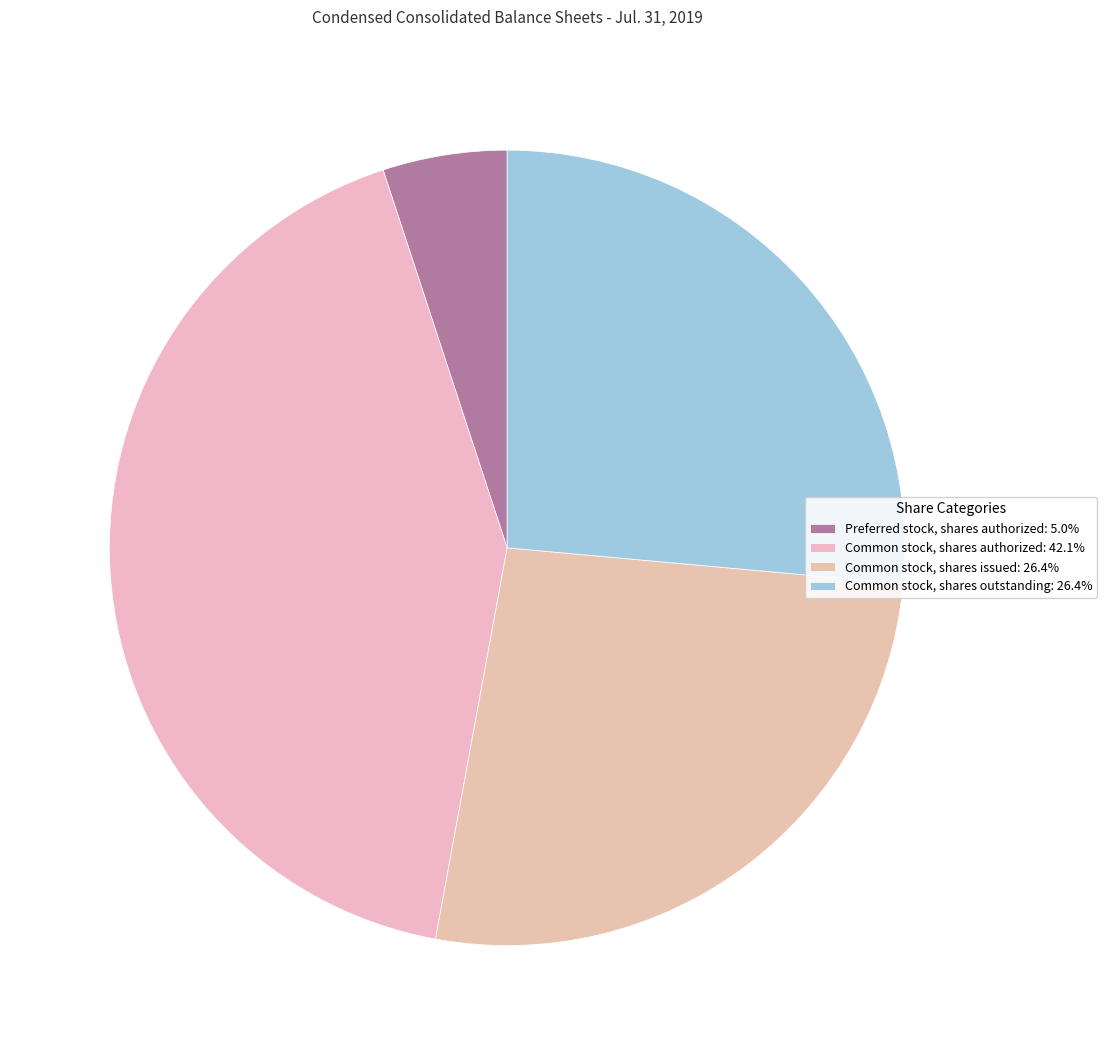

True or false: Common stock, shares authorized accounts for 56% of the total.

False